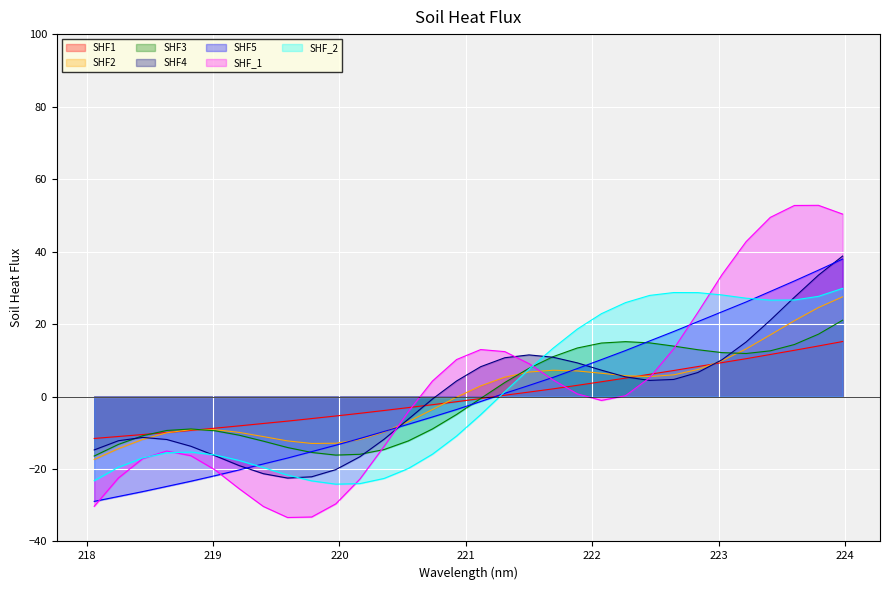

What is the minimum value shown in the chart?

-33.4